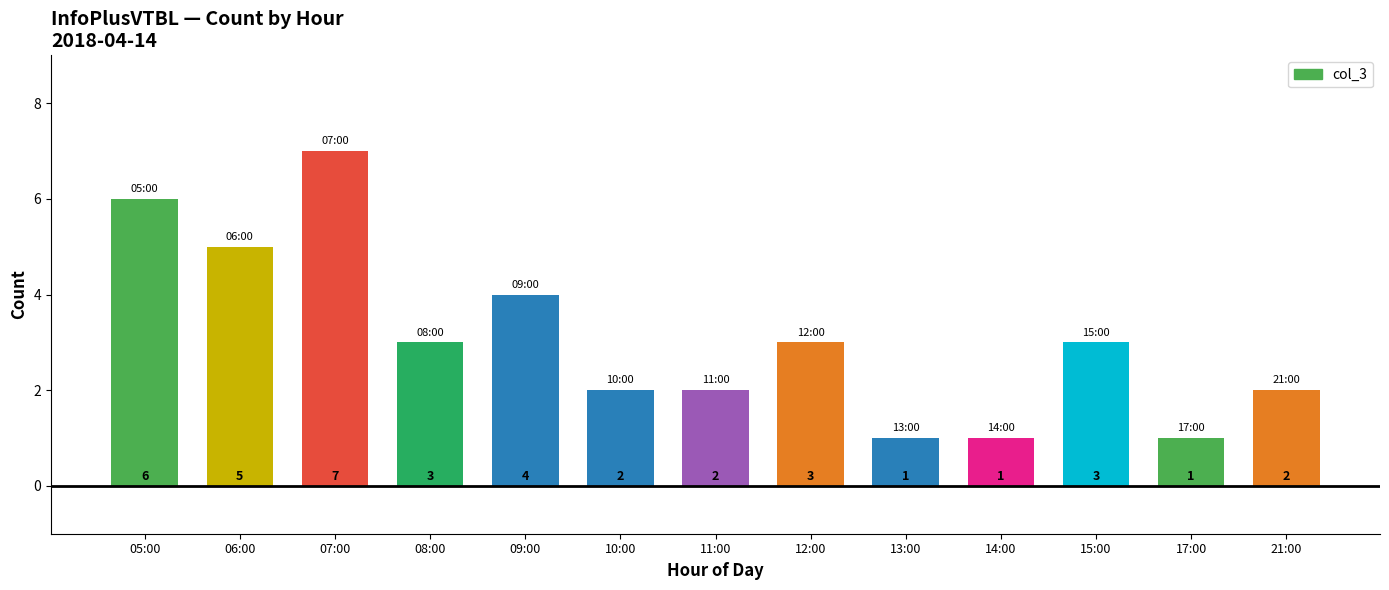

What is the label of the 10th bar from the right?

08:00